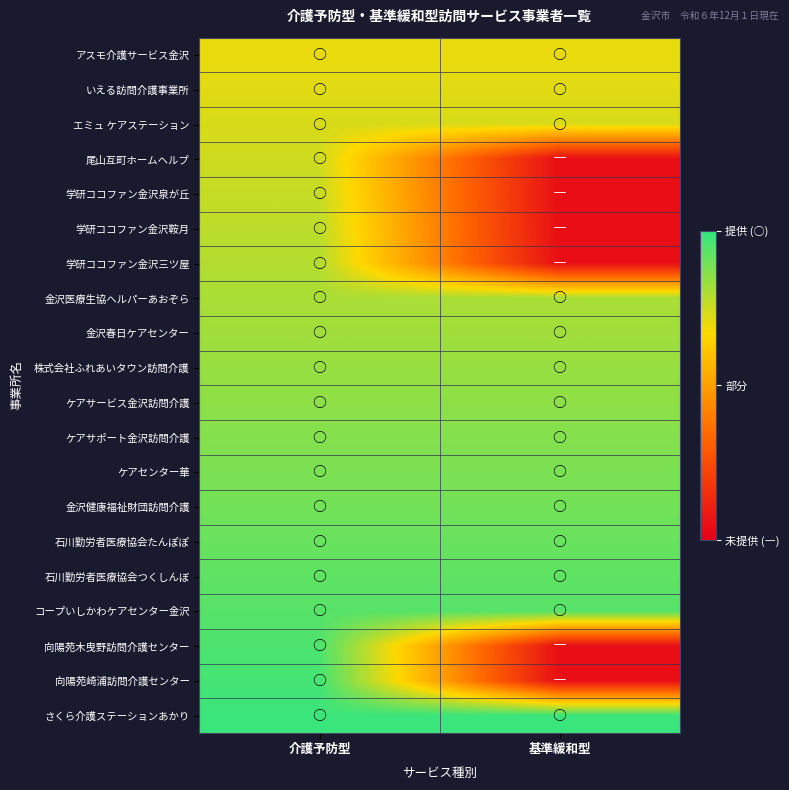

How many distinct data groups are displayed?

20